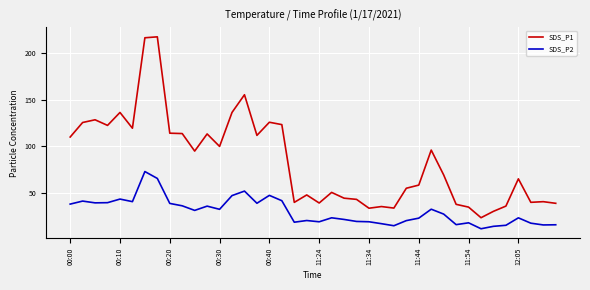

True or false: SDS_P2 and SDS_P1 intersect in this chart.

False